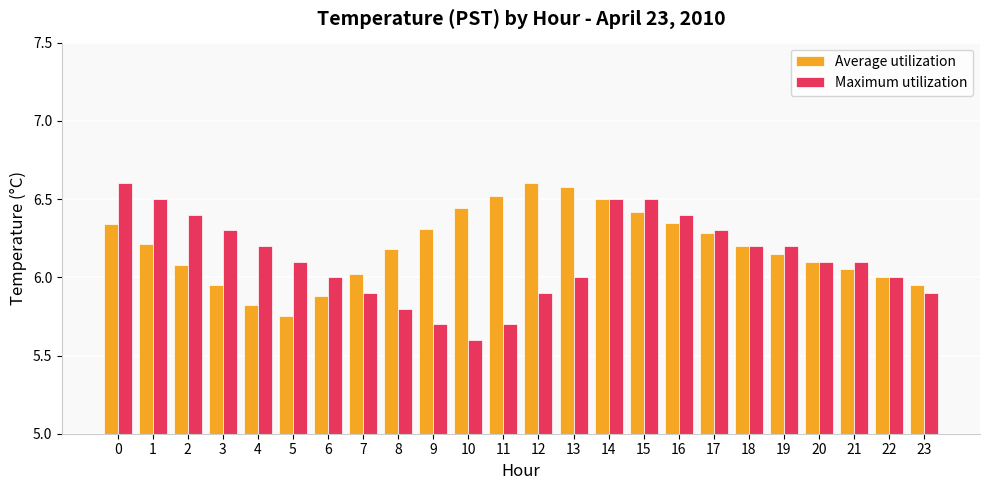

What is the spread (max minus min) of values at 8?

0.4